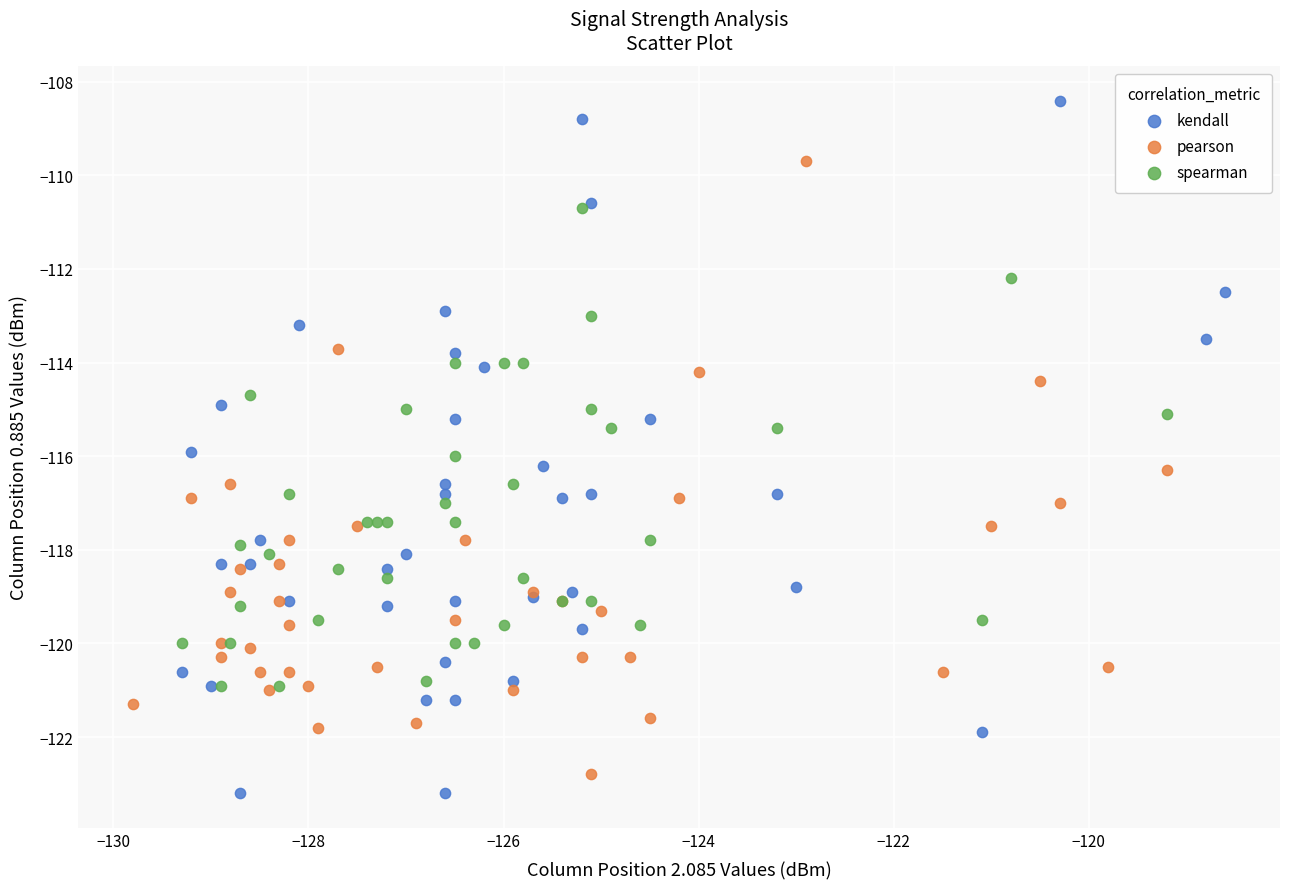

Which series has the largest Y range (max minus min)?

kendall